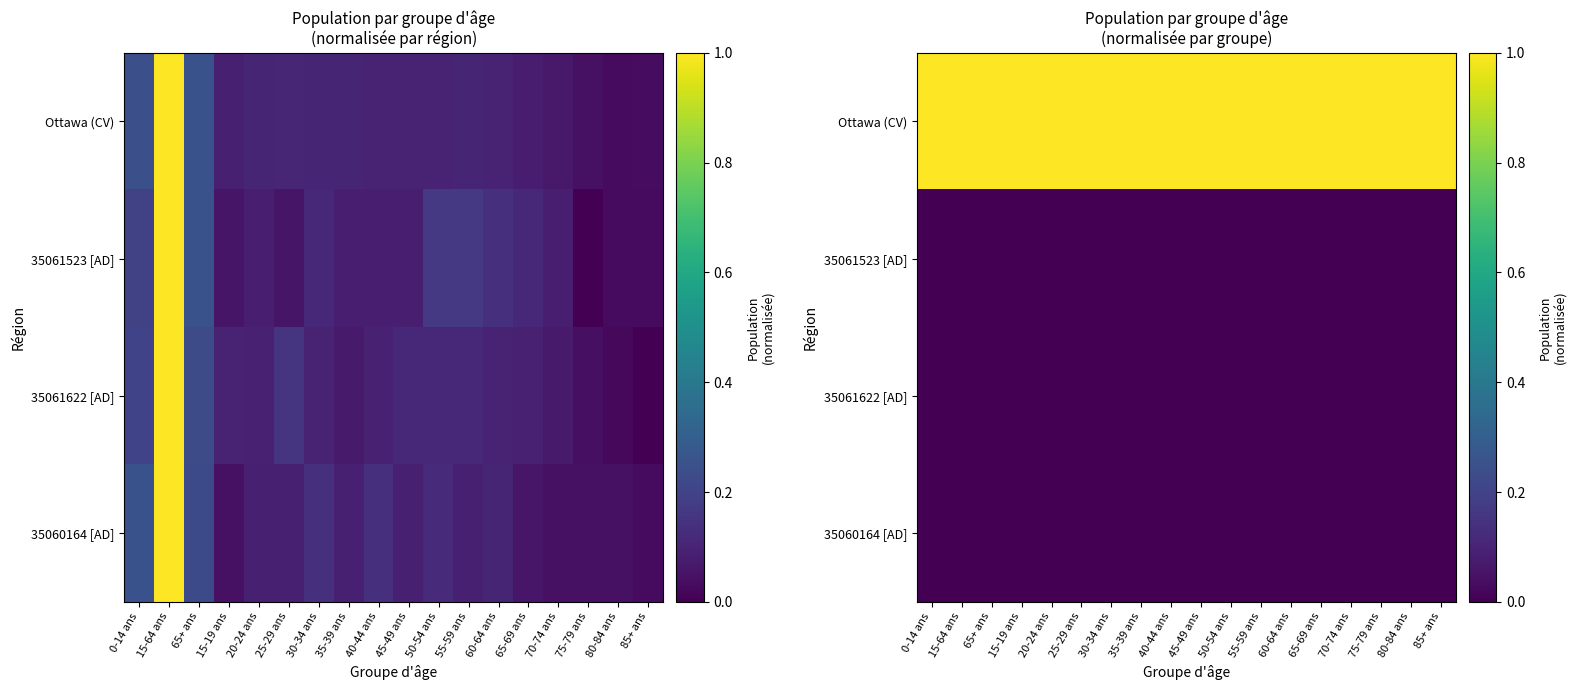

Is the value of Ottawa (CV) at 55-59 ans greater than the value of 35061523 [AD] at 0-14 ans?

Yes